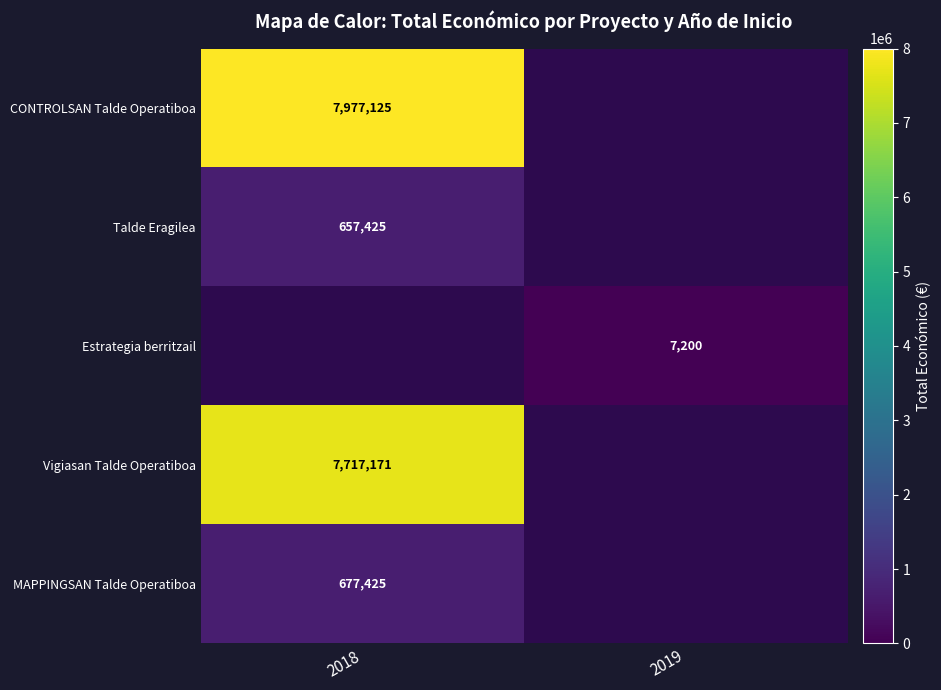

Is it true that Estrategia berritzail equals 7200 at 2019?

True